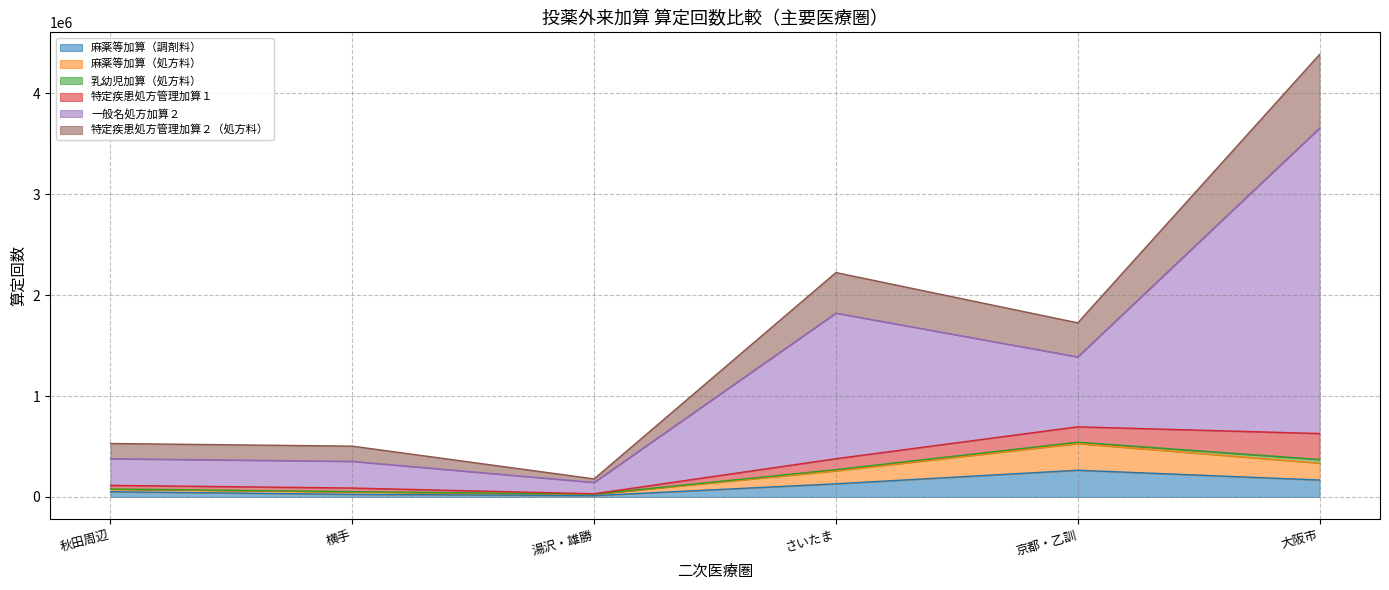

What is the smallest value displayed?

13146